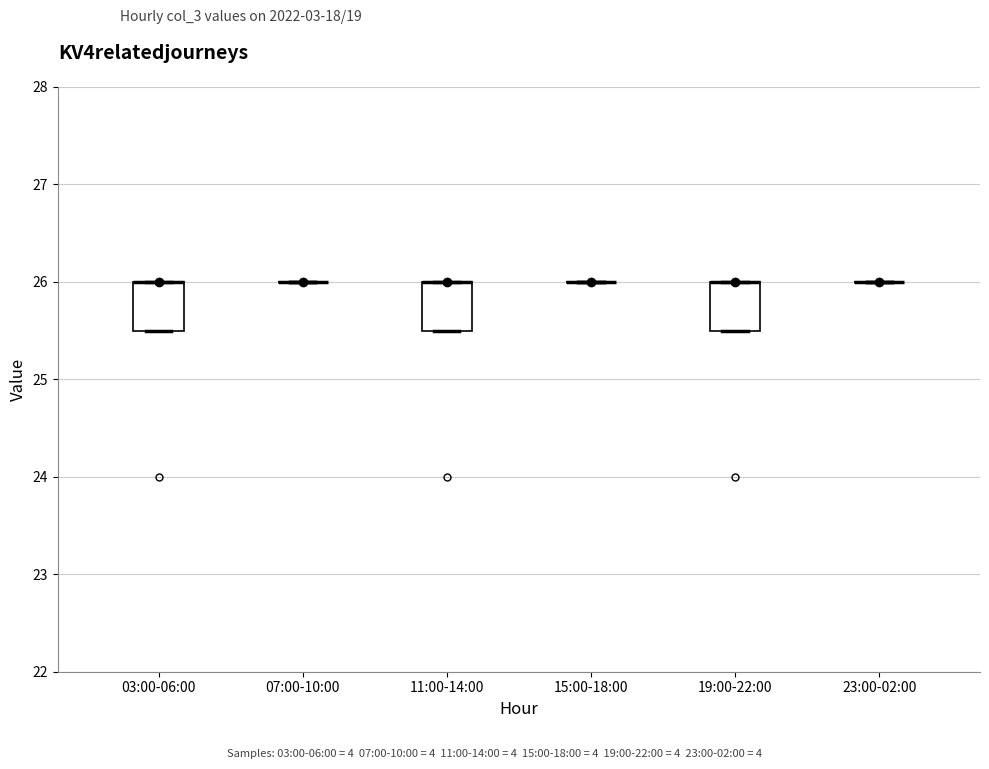

Reading left to right, read every box against the y-axis: the position of its median line, the range the box covers, and the ends of its whiskers. The values are not printed on the chart, so give them approximately, as read against the axis.

03:00-06:00: median 26.0 (drawn on the box's upper edge), box 25.5 to 26.0, whiskers 25.5 to 26.0
07:00-10:00: box collapsed to a line at 26.0, whiskers 26.0 to 26.0
11:00-14:00: median 26.0 (drawn on the box's upper edge), box 25.5 to 26.0, whiskers 25.5 to 26.0
15:00-18:00: box collapsed to a line at 26.0, whiskers 26.0 to 26.0
19:00-22:00: median 26.0 (drawn on the box's upper edge), box 25.5 to 26.0, whiskers 25.5 to 26.0
23:00-02:00: box collapsed to a line at 26.0, whiskers 26.0 to 26.0